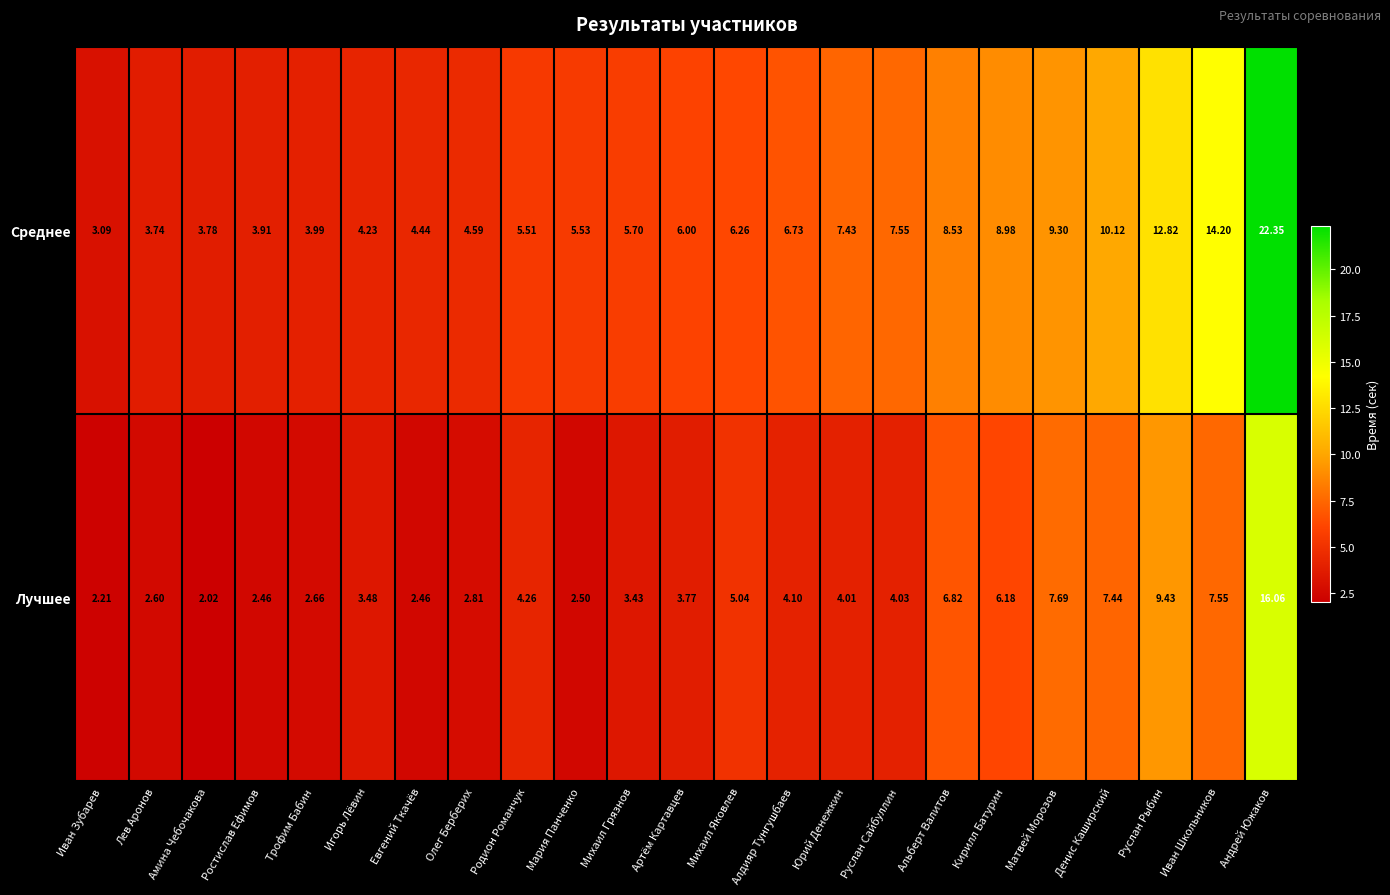

Which category has the highest value in the Лучшее series?

Андрей Южаков